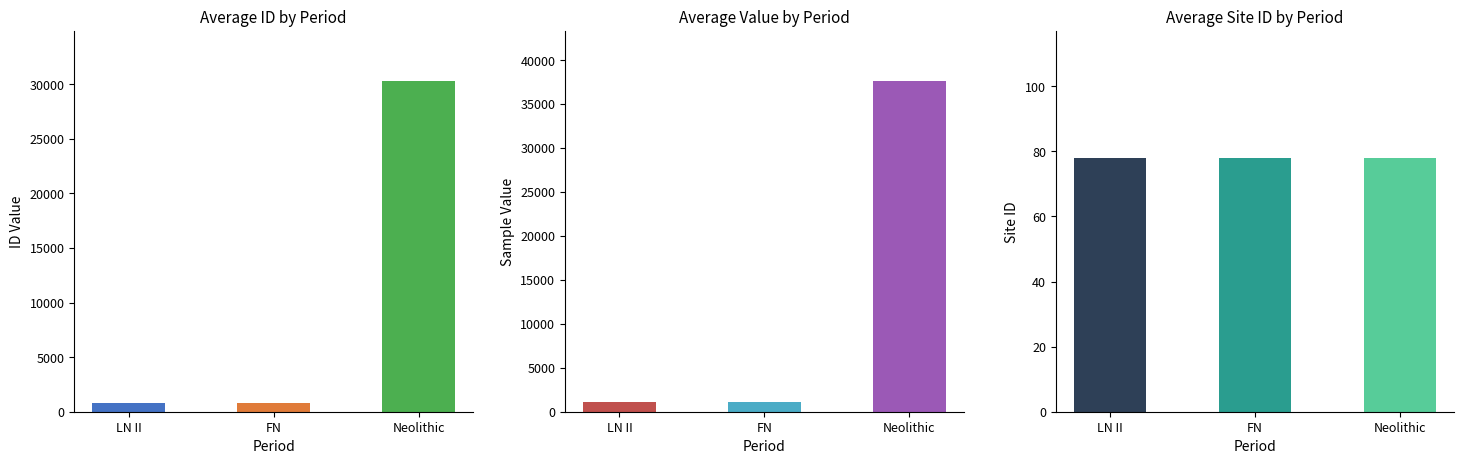

Is the value of t2_r5 (value) at Neolithic greater than the value of t3_r6 (site_id) at FN?

Yes